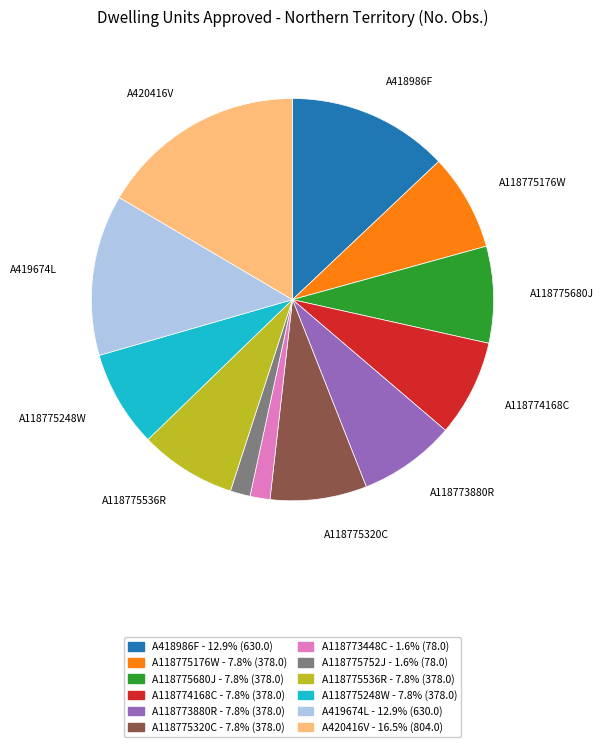

Is there any slice that represents more than half of the pie?

No